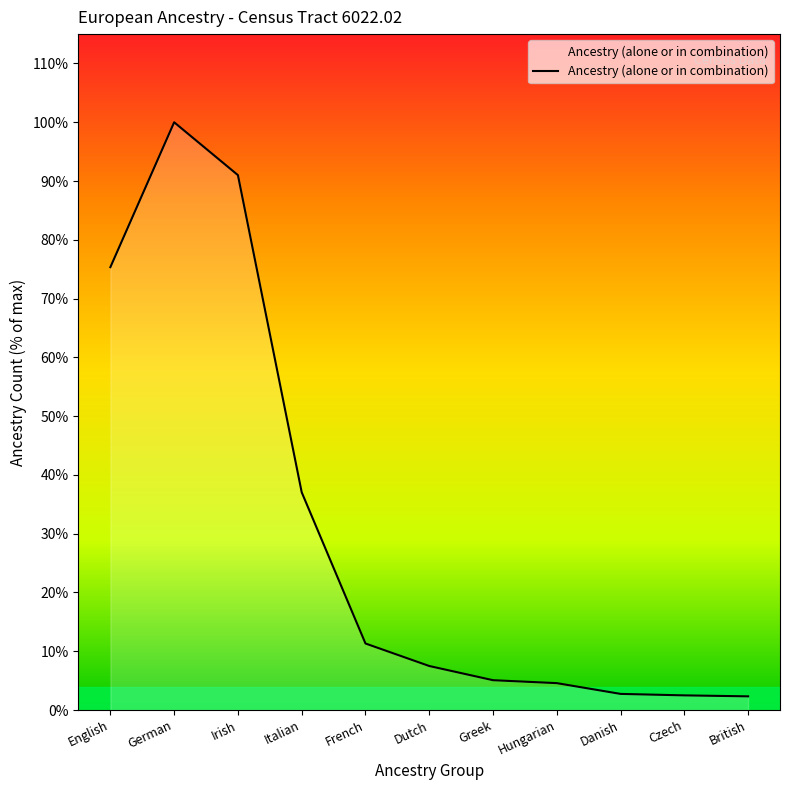

Where is the first local maximum?

German